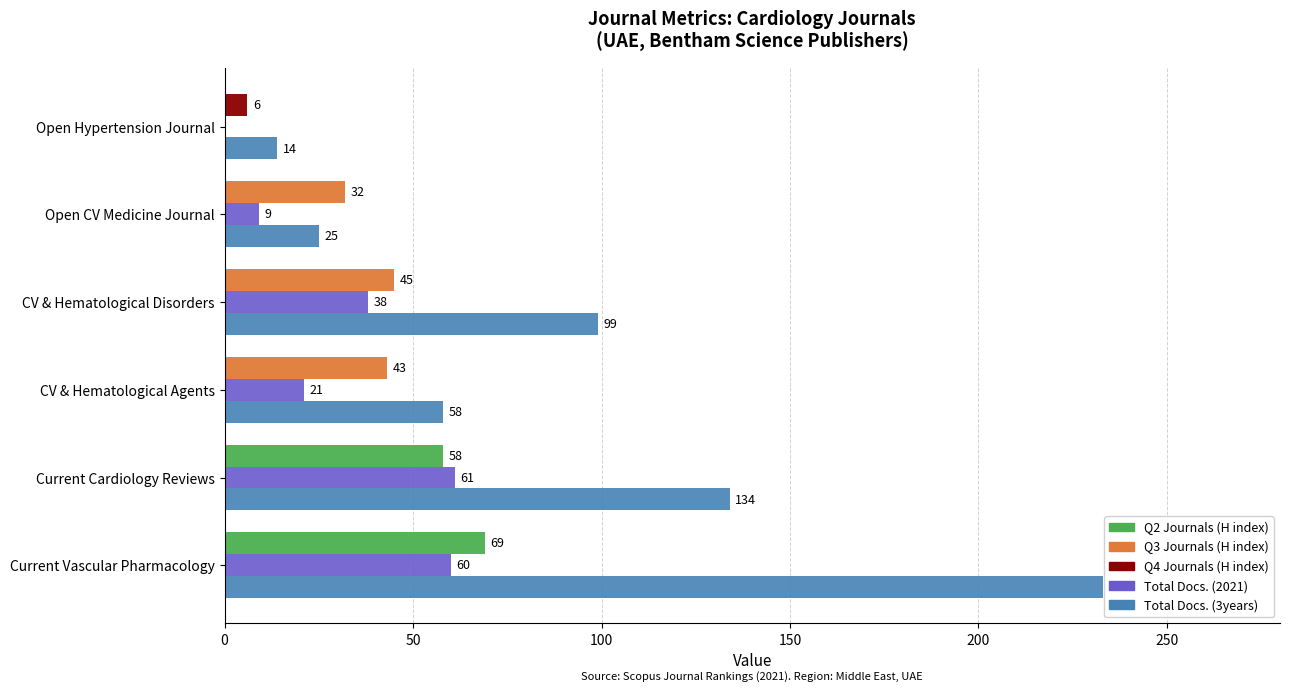

What is the total value across all series at CV & Hematological Agents?

122